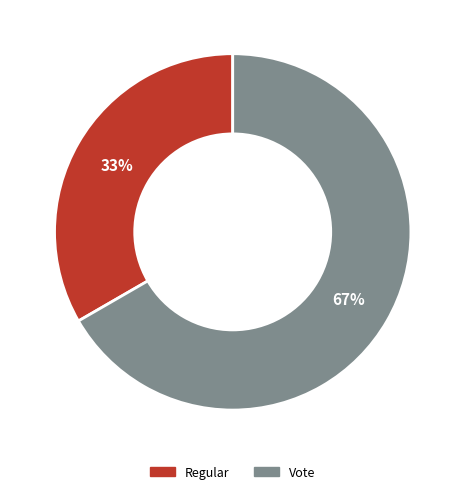

Which slice is the smallest?

Regular